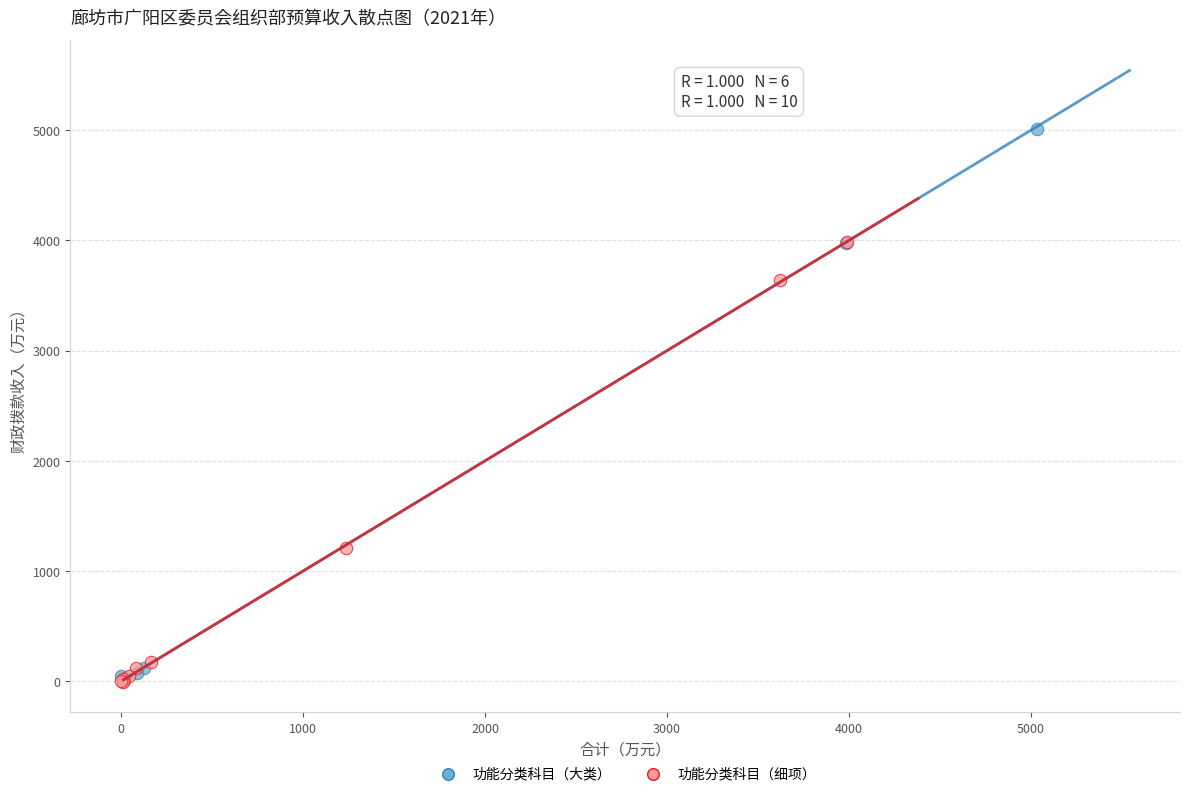

What are all the series names shown in the legend?

功能分类科目（大类）, 功能分类科目（细项）